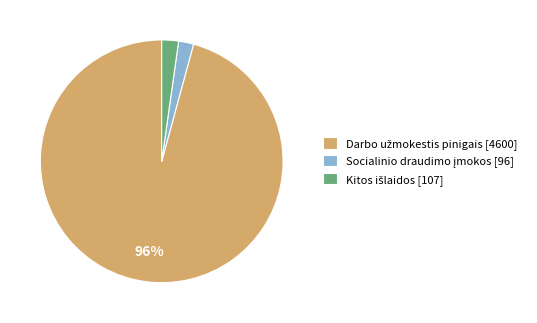

To the nearest percent, what is the difference between the largest and smallest slice percentages?

94%